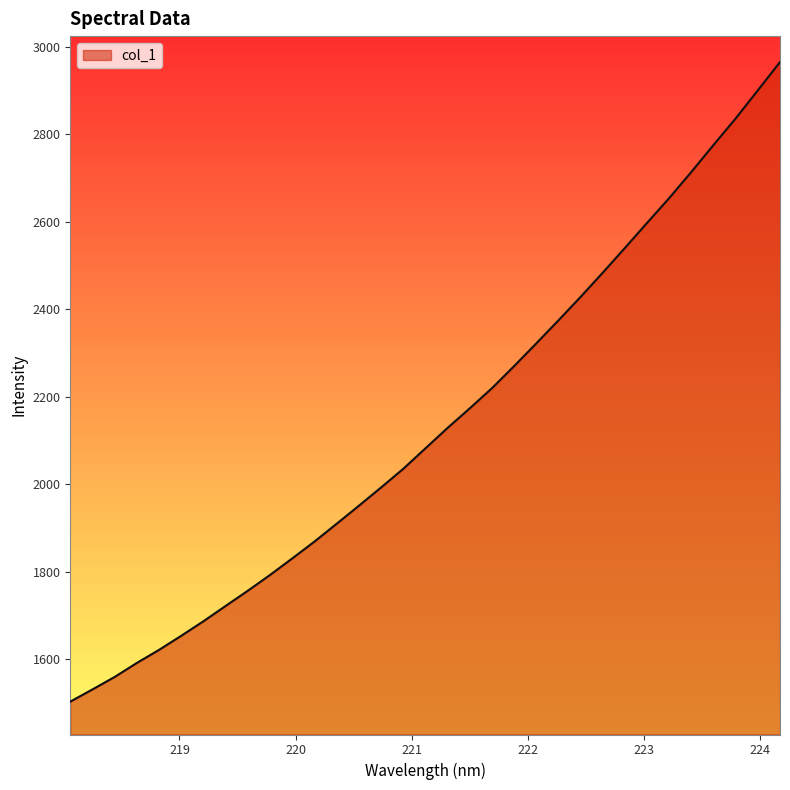

What is the greatest value displayed?

2964.5